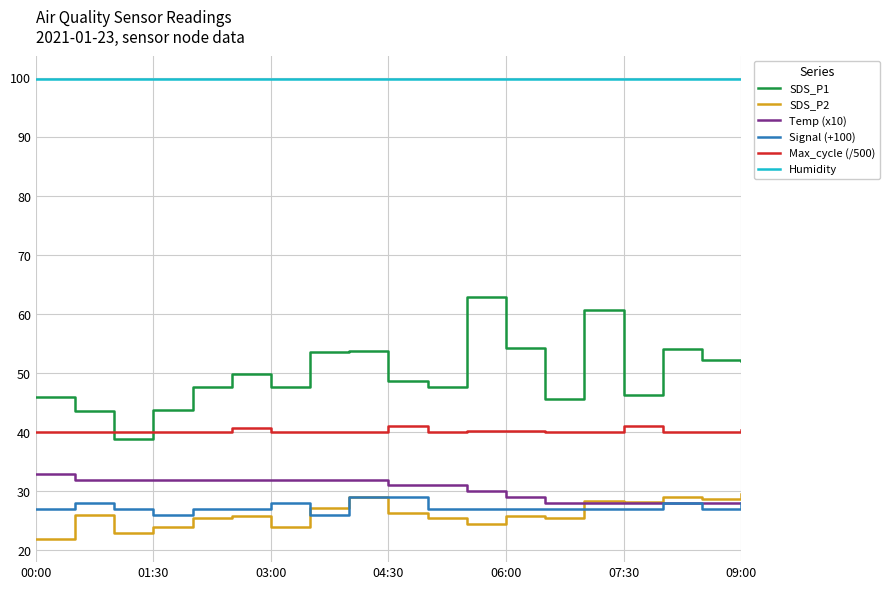

What is the lowest value of the Max_cycle (/500) series?

40.1